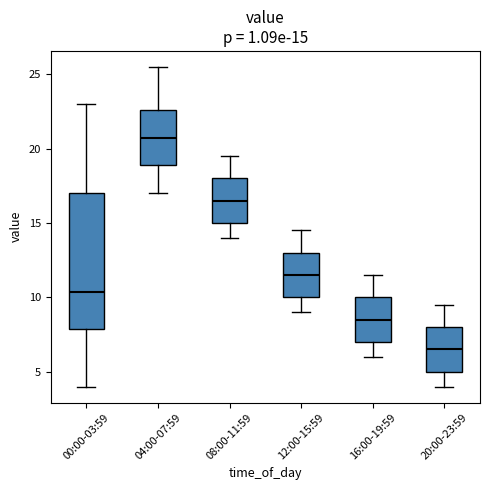

Which box is the tallest, from its lower edge to its upper edge?

00:00-03:59